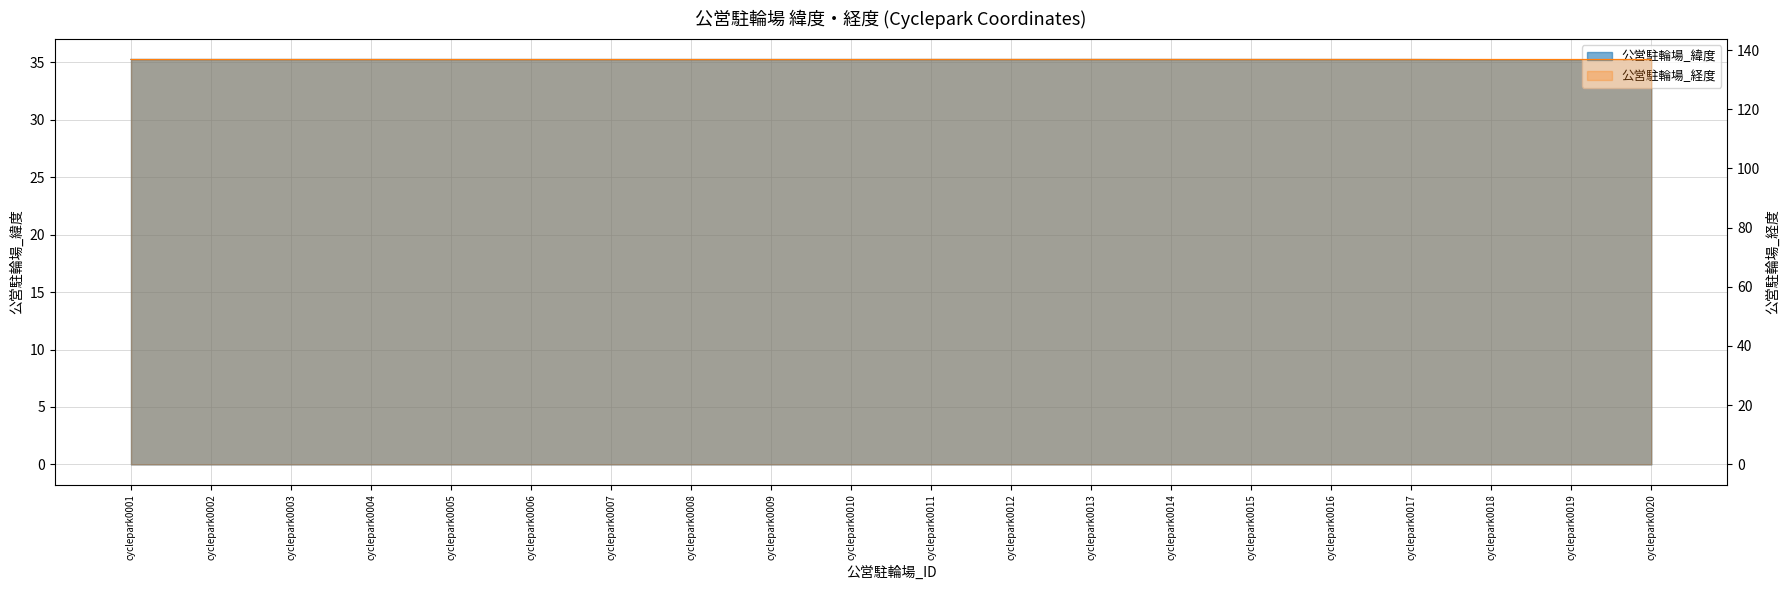

At which category is the sum across all series the highest?

cyclepark0013